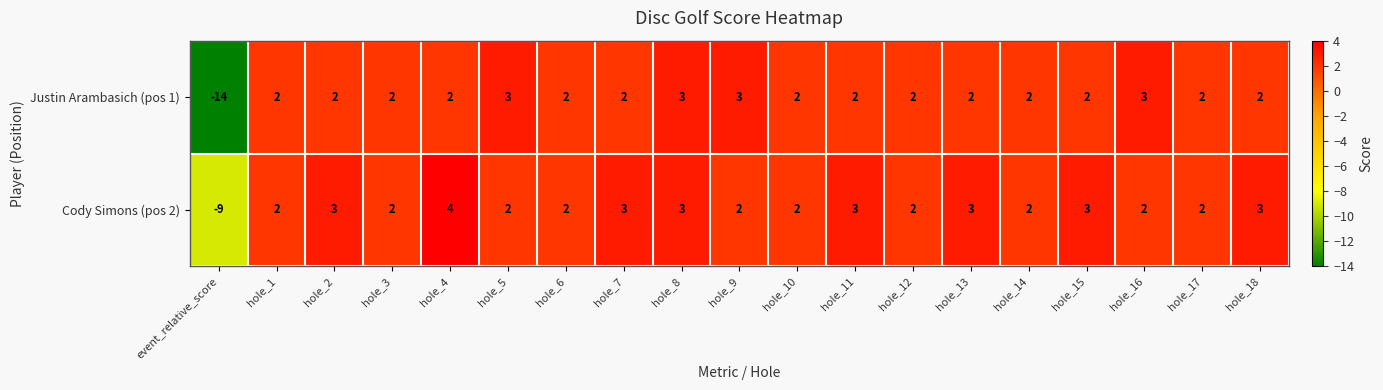

Between hole_13 and hole_17, which series saw the biggest shift?

Cody Simons (pos 2)